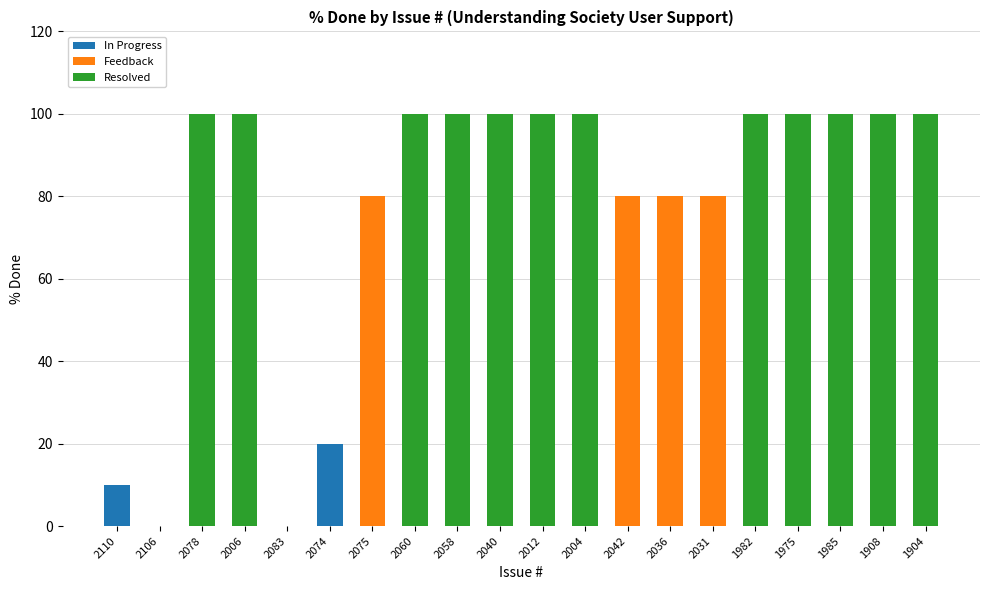

Which category has the highest value in the In Progress series?

2074